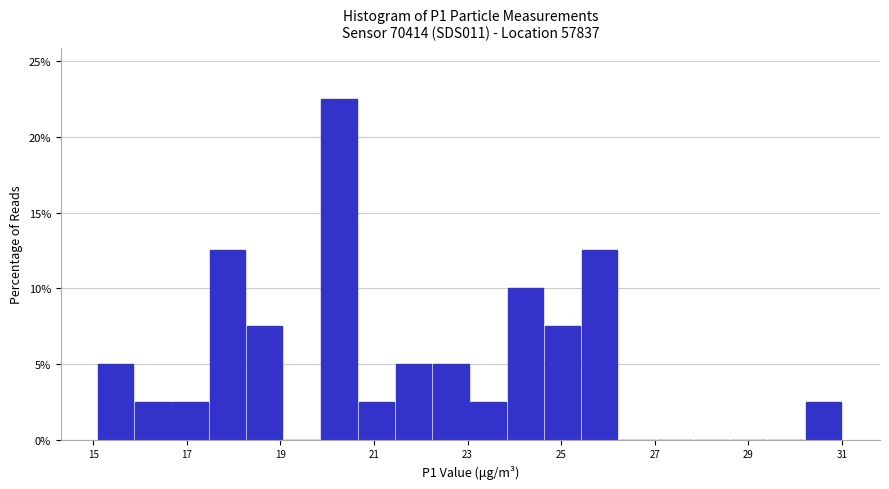

Read against the x-axis, roughly where is the centre of the tallest bar?

20.2